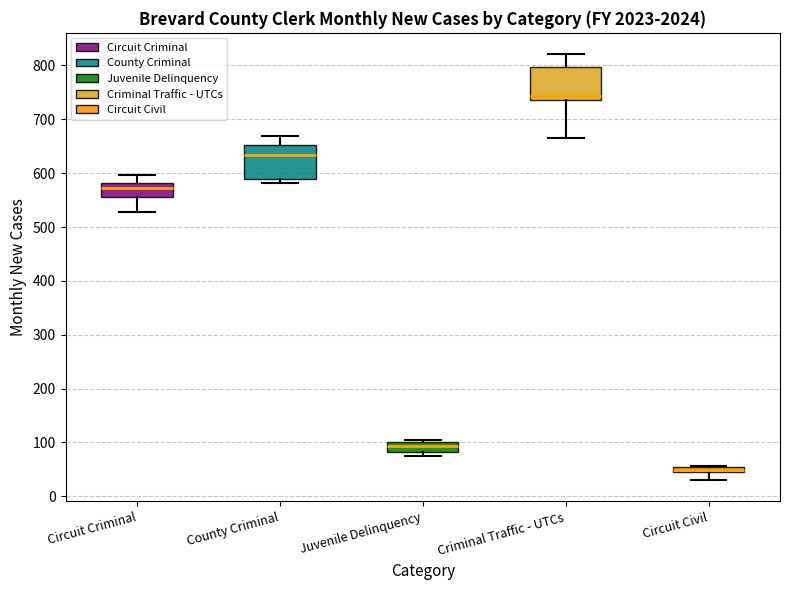

Which box has the lowest median line?

Circuit Civil